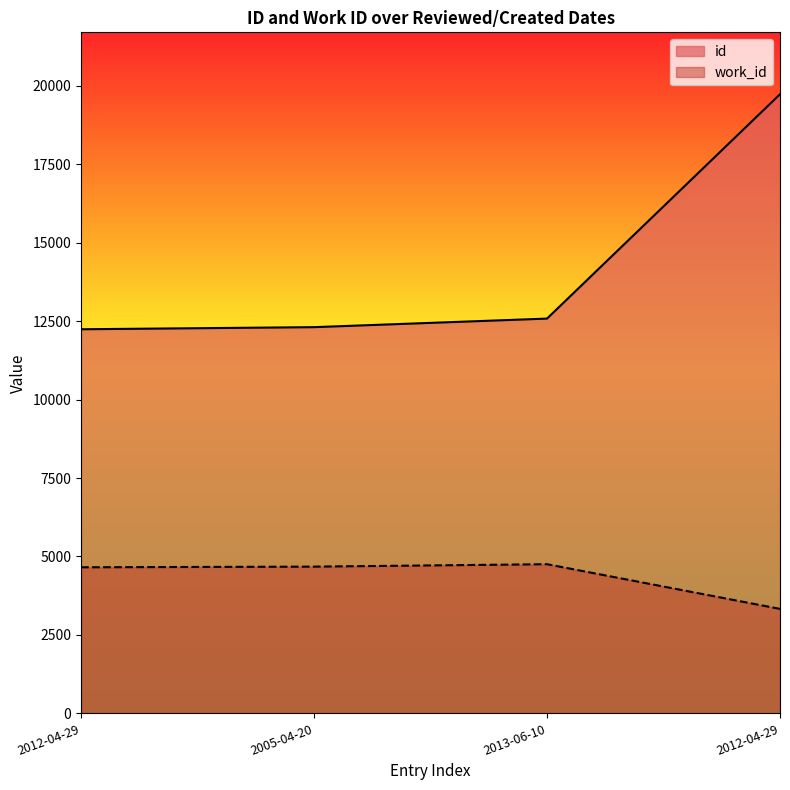

Which category has the lowest value across all series?

2012-04-29